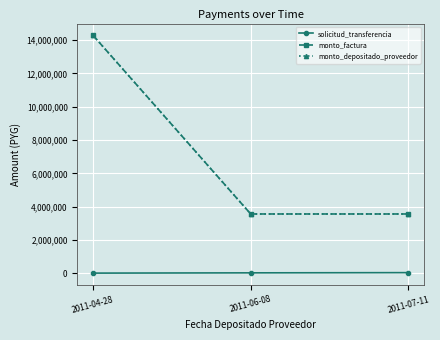

What is the lowest value of the solicitud_transferencia series?

22919